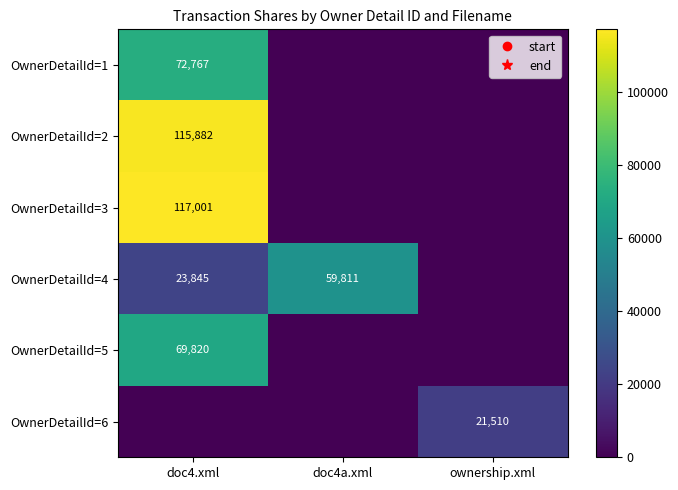

At which label is OwnerDetailId=6 closest to 10755?

doc4.xml